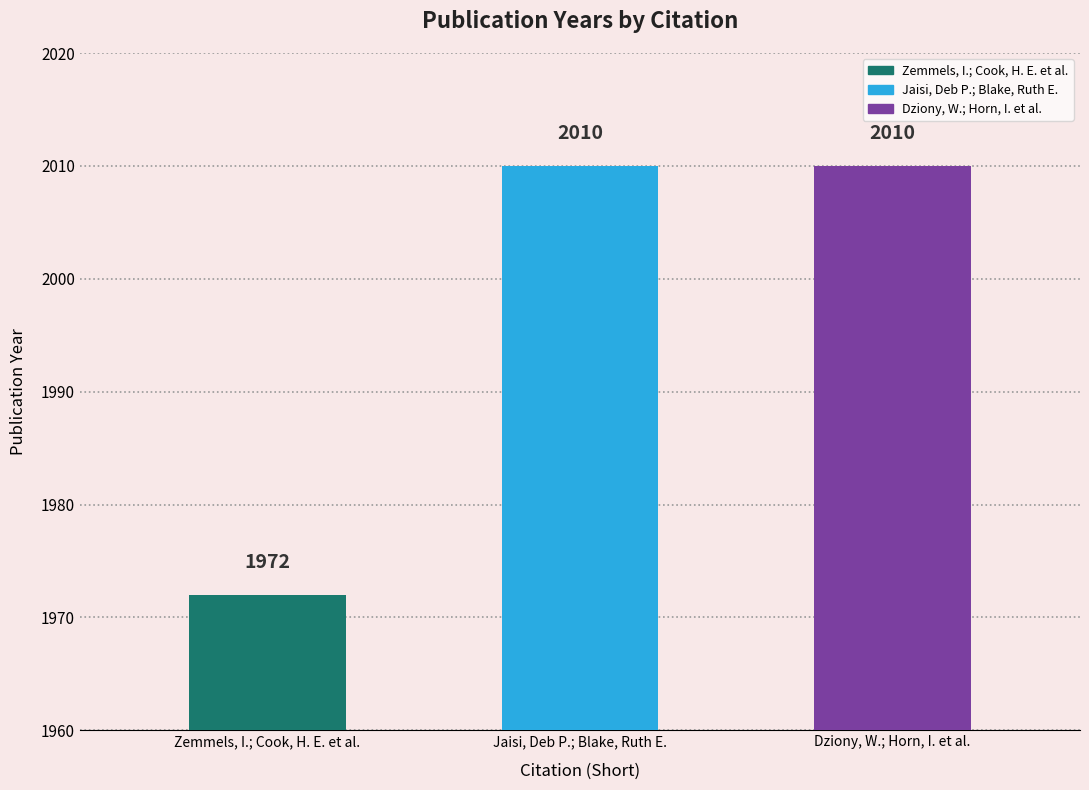

What position from the right is Dziony, W.; Horn, I. et al.?

1